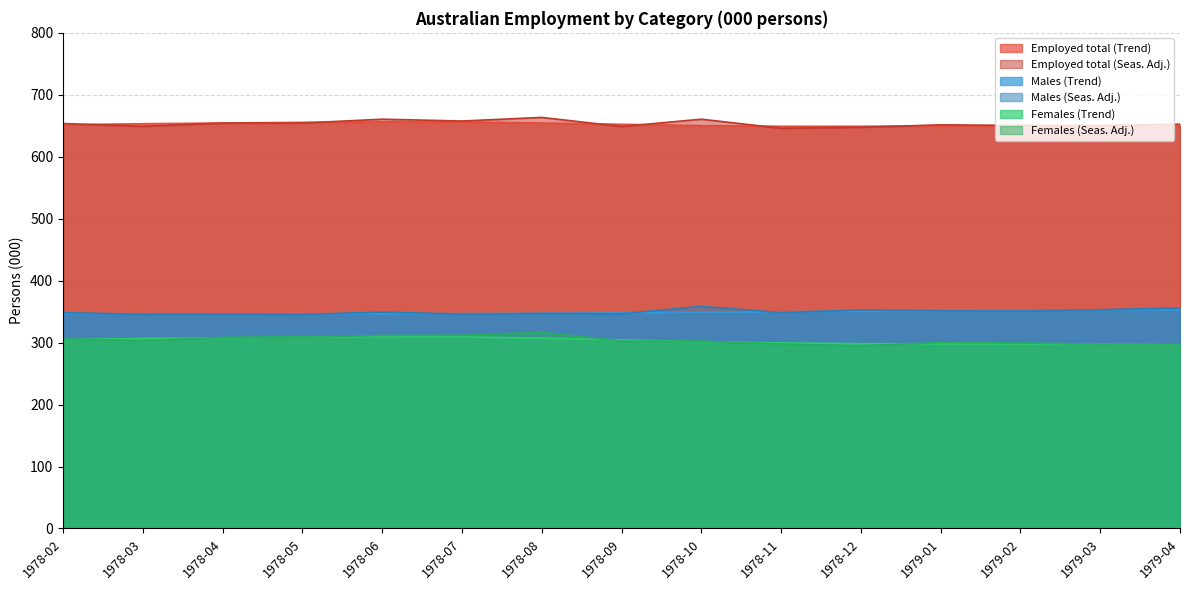

What is the label of the 3rd point from the left?

1978-04